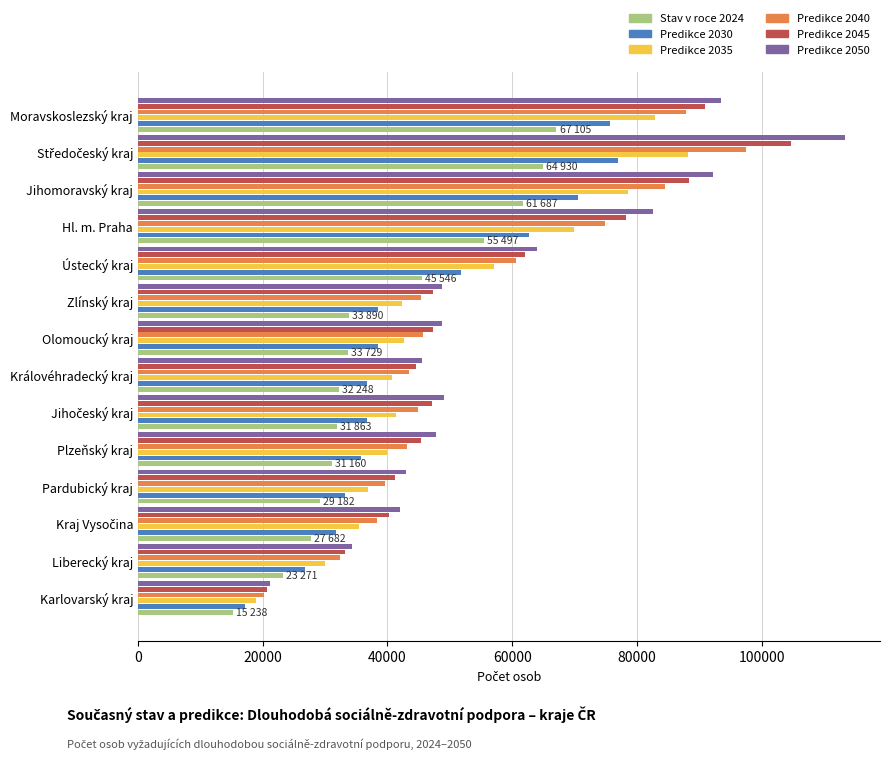

What is the highest value of the Predikce 2035 series?

88207.8